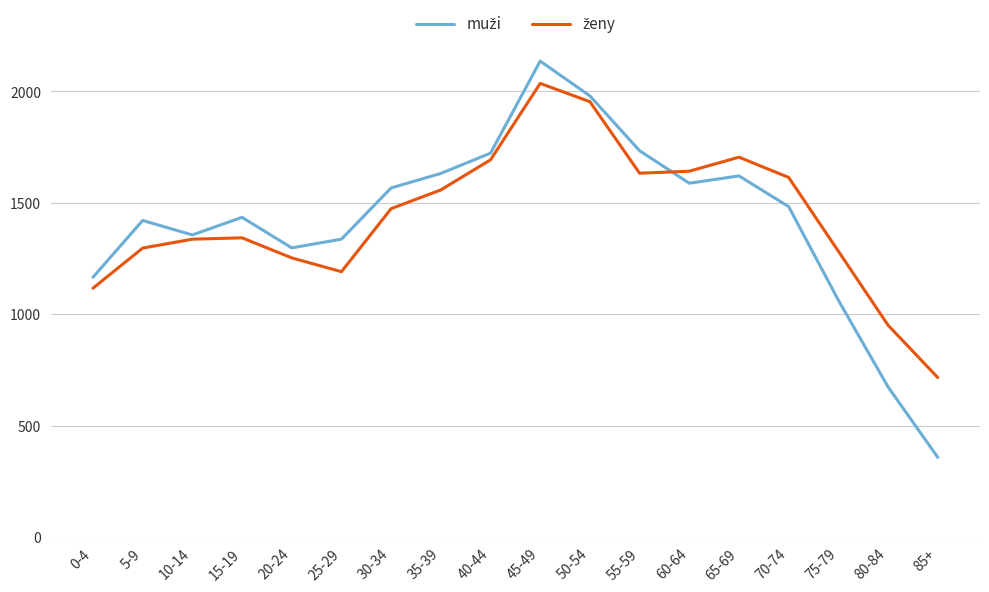

Which category has the highest value across all series?

45-49